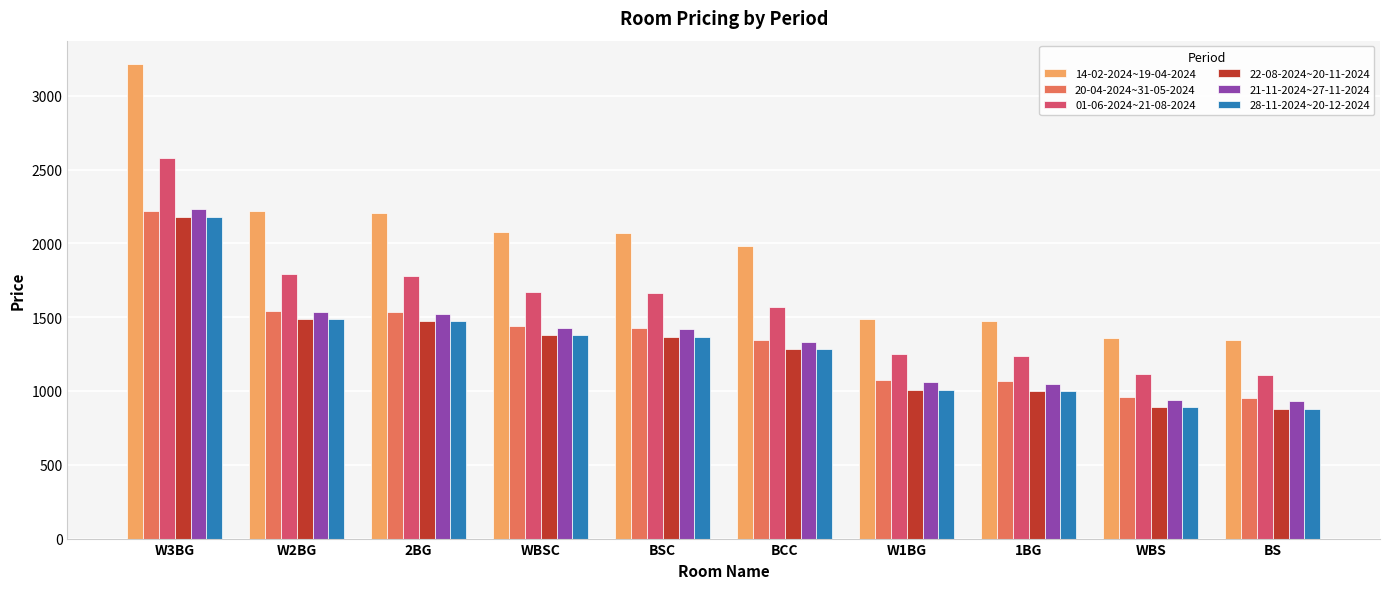

What is the smallest value displayed?

880